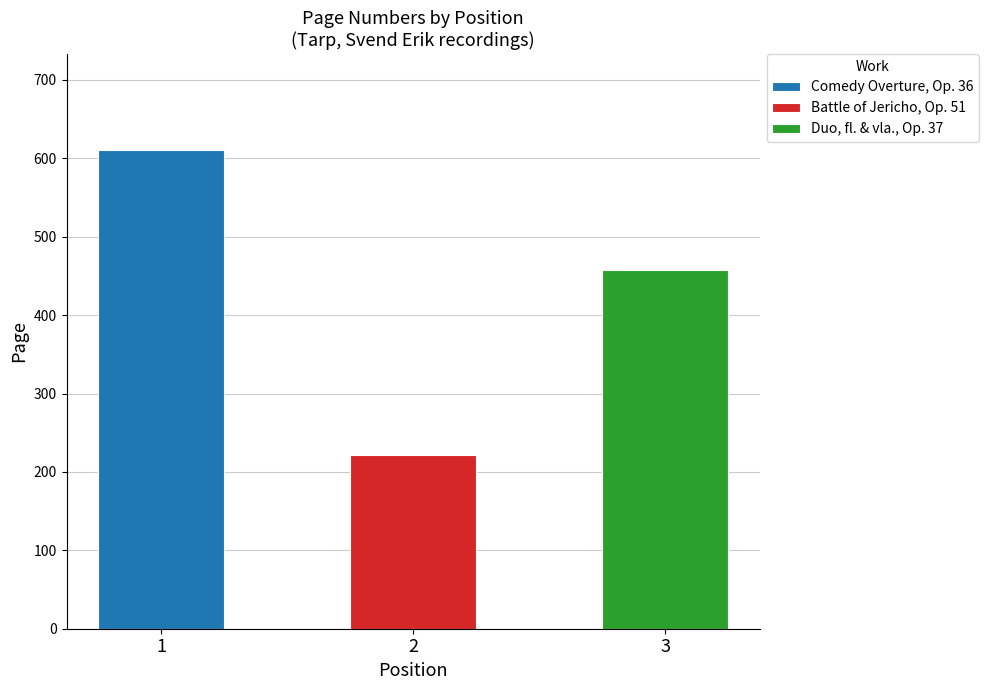

What is the value of the 2nd bar from the left?

222